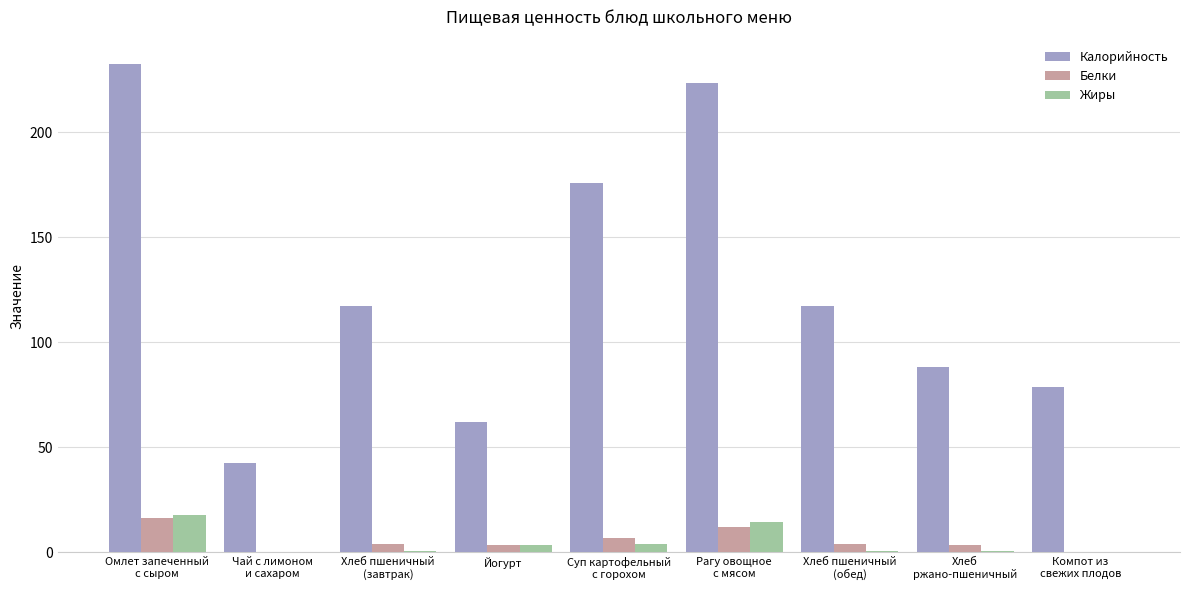

Which series has the largest range (max minus min)?

Калорийность